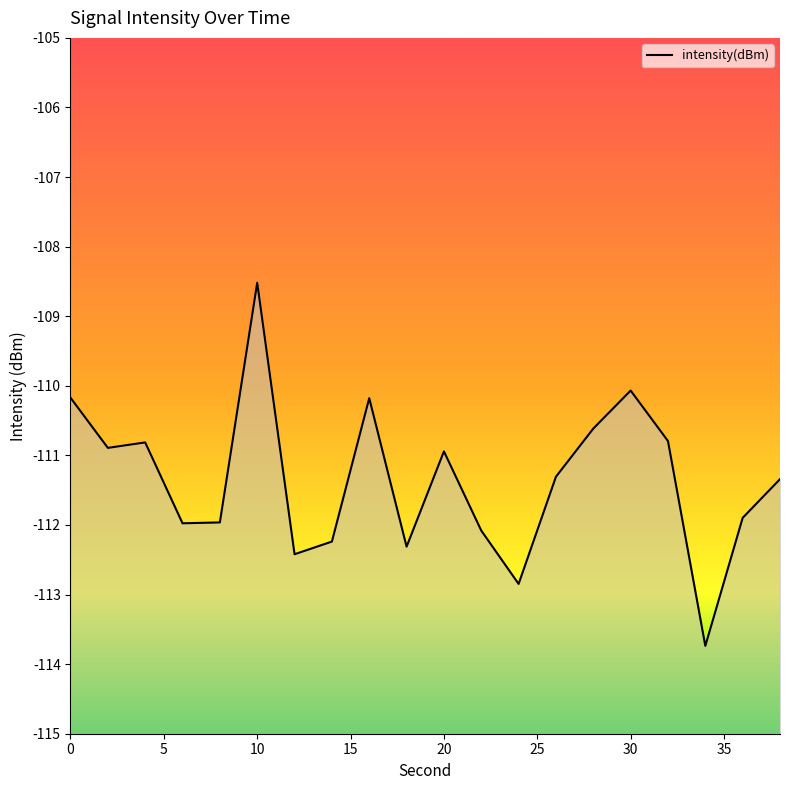

What is the greatest value displayed?

-108.5